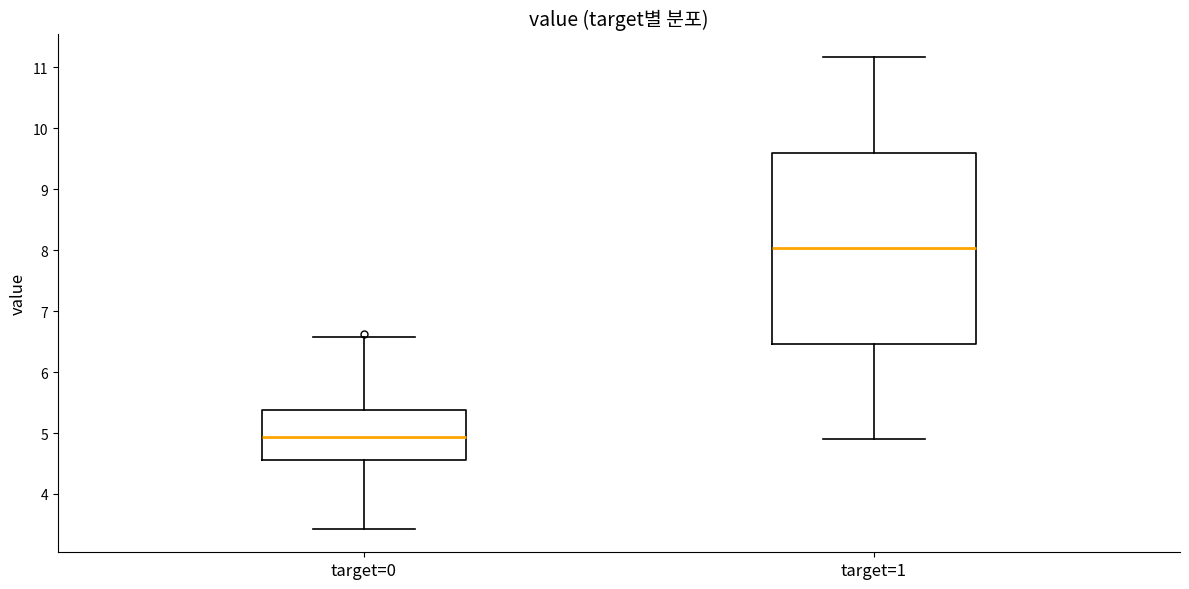

Which box's median line is the highest?

target=1